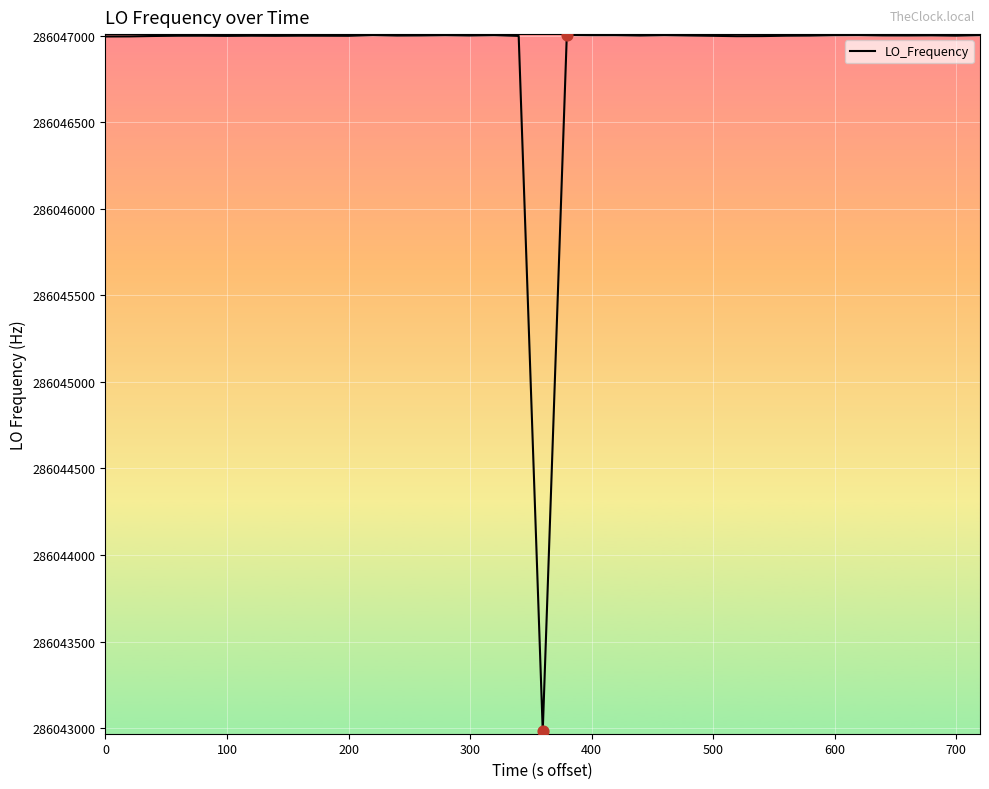

What is the minimum value shown in the chart?

286042982.2